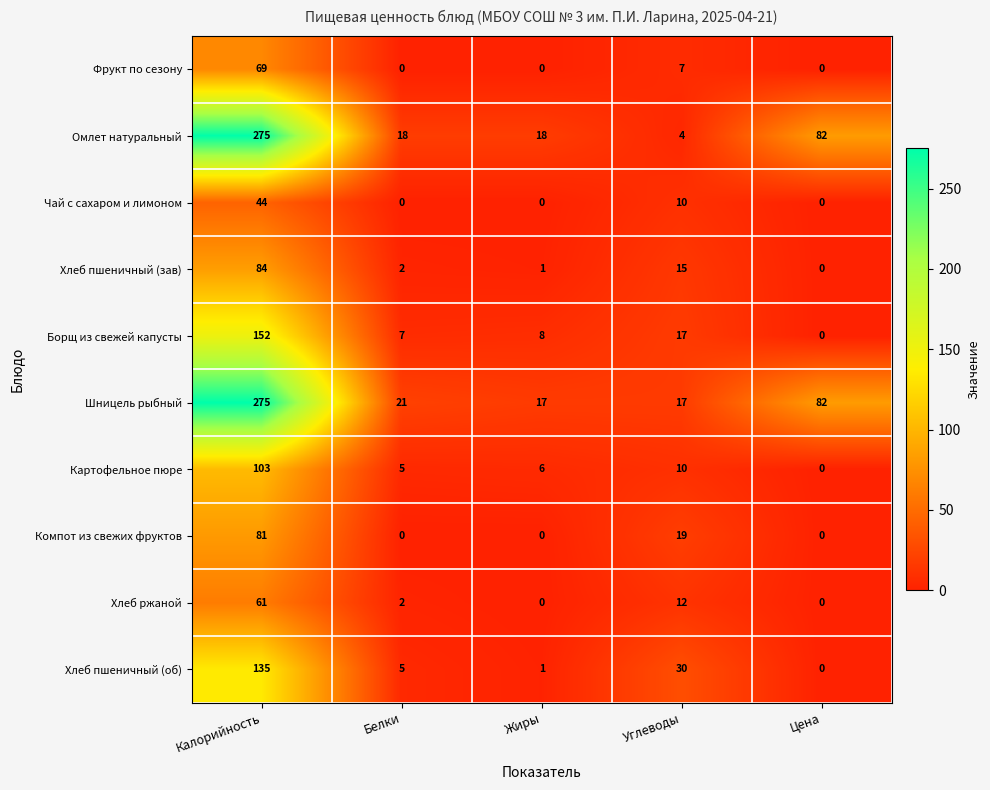

What is the total value across all series at Калорийность?

1279